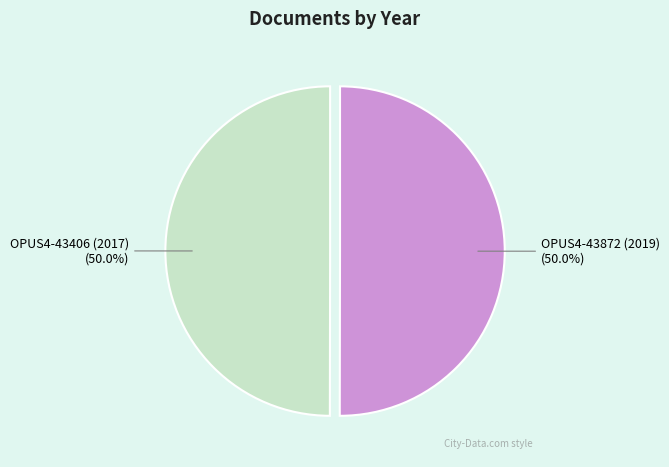

Approximately how many times larger is the value at OPUS4-43406 (2017) compared to OPUS4-43872 (2019)?

1.0